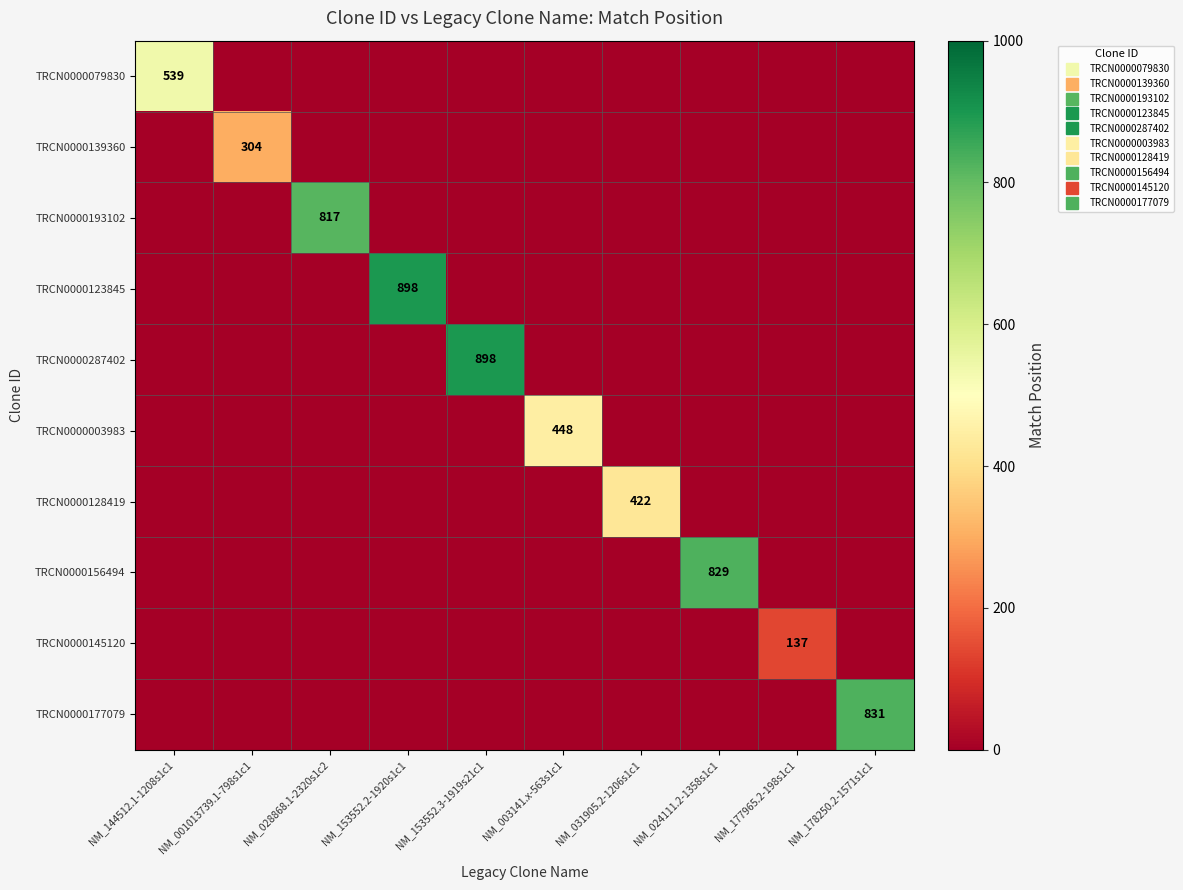

Rank the series by their maximum value, from lowest to highest.

TRCN0000145120, TRCN0000139360, TRCN0000128419, TRCN0000003983, TRCN0000079830, TRCN0000193102, TRCN0000156494, TRCN0000177079, TRCN0000123845, TRCN0000287402